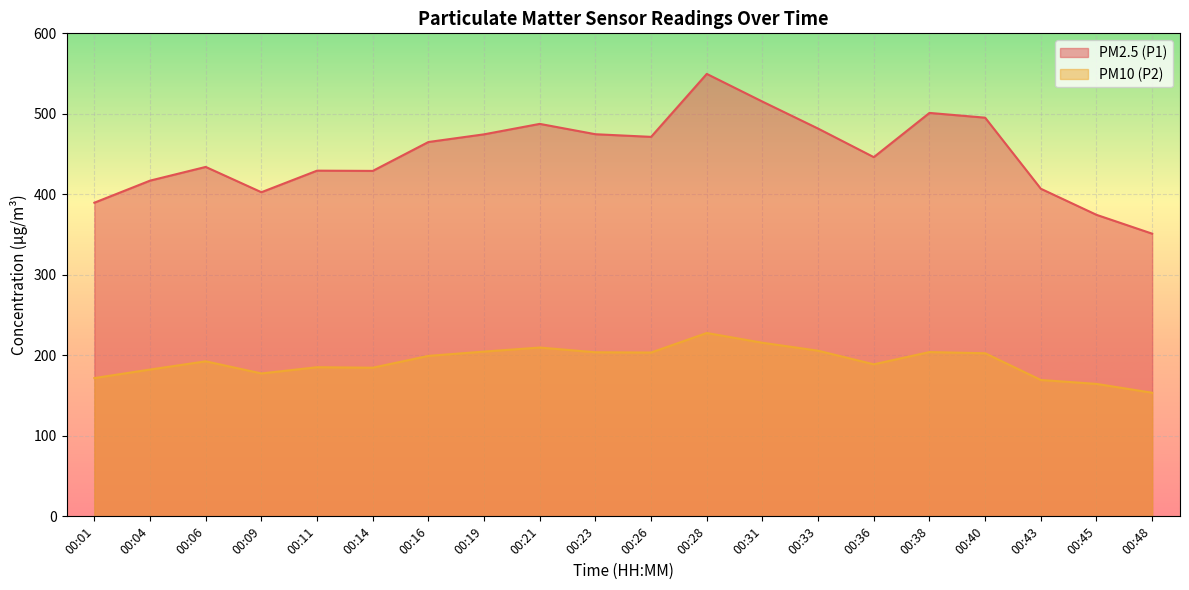

How many values in the PM10 (P2) series are below 199?

10